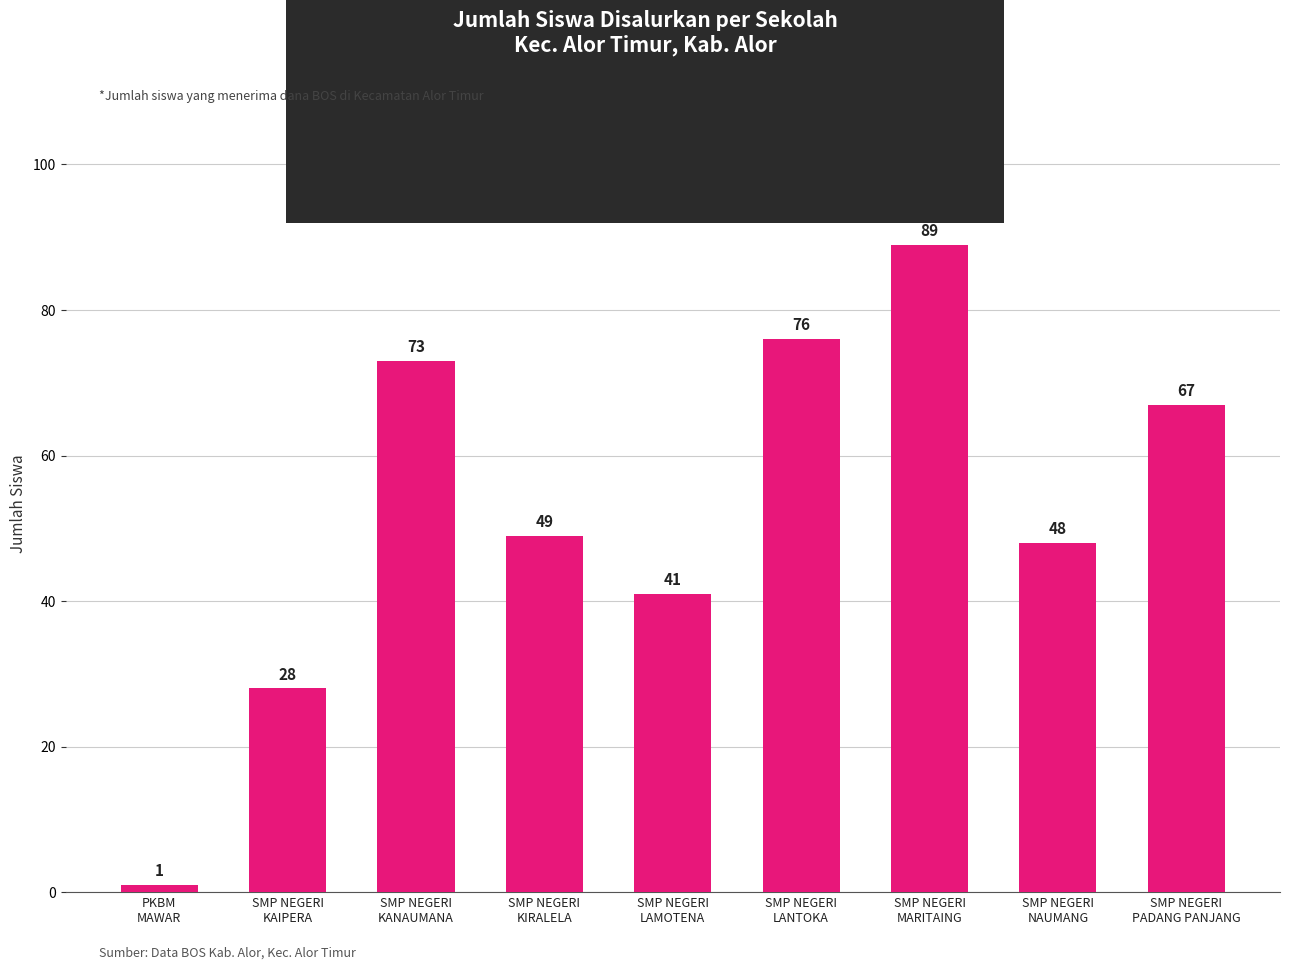

What is the difference between the values at SMP NEGERI
KIRALELA and SMP NEGERI
LAMOTENA?

8